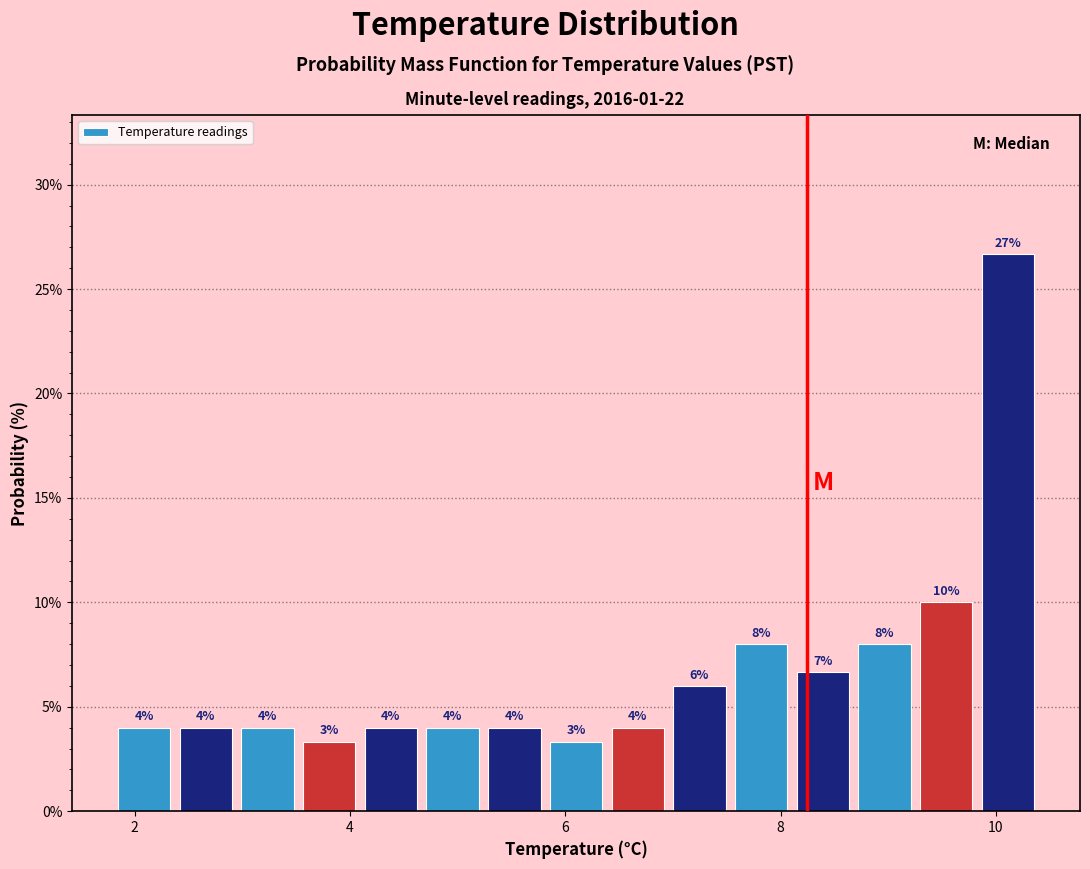

Around what value on the x-axis is the tallest bar? Give the approximate position of its centre, as read against the axis.

10.2